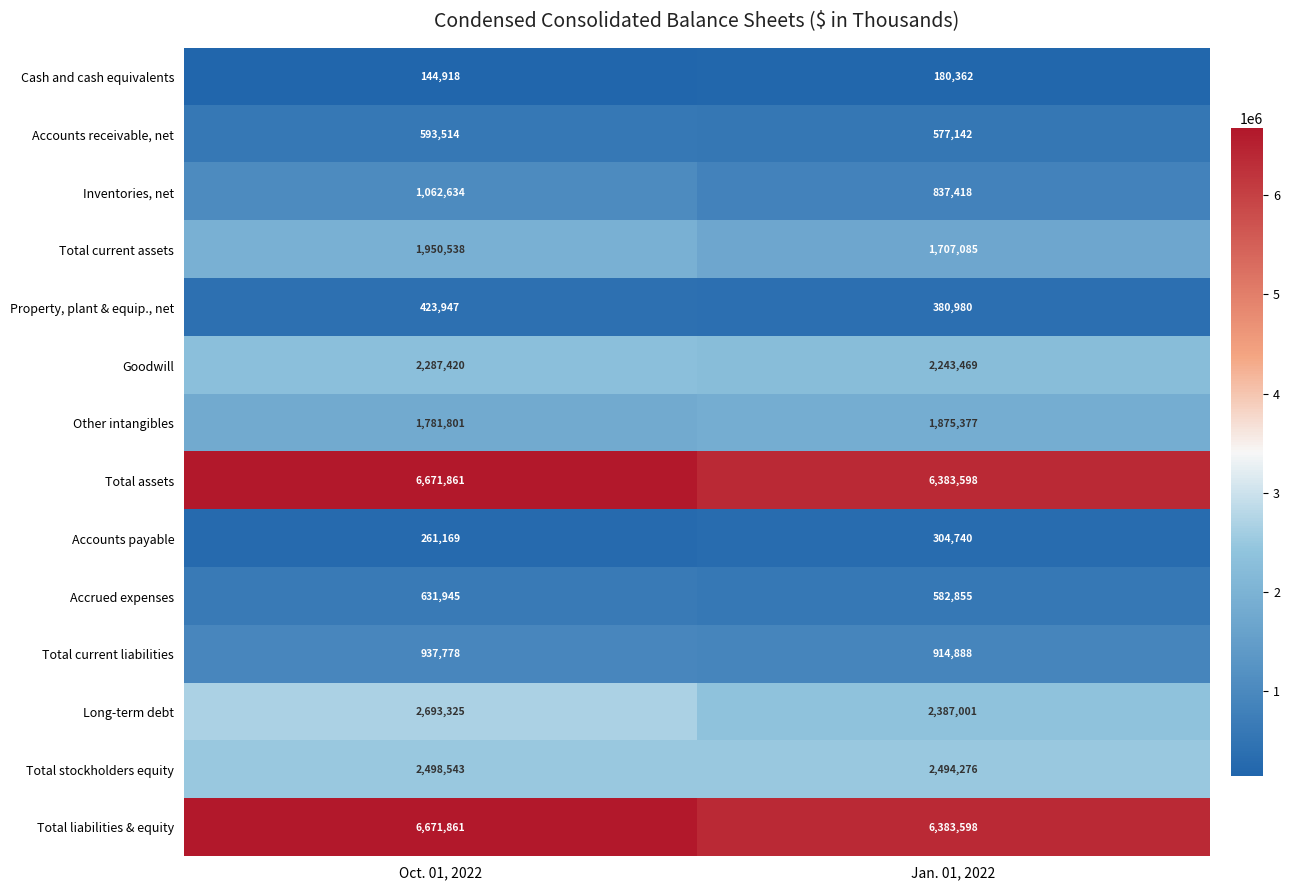

What is the total value across all series at Oct. 01, 2022?

28611254